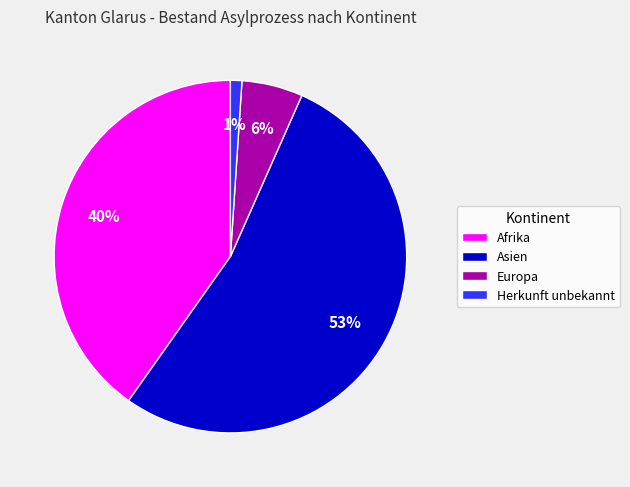

What percentage is the Afrika slice, to the nearest percent?

40%